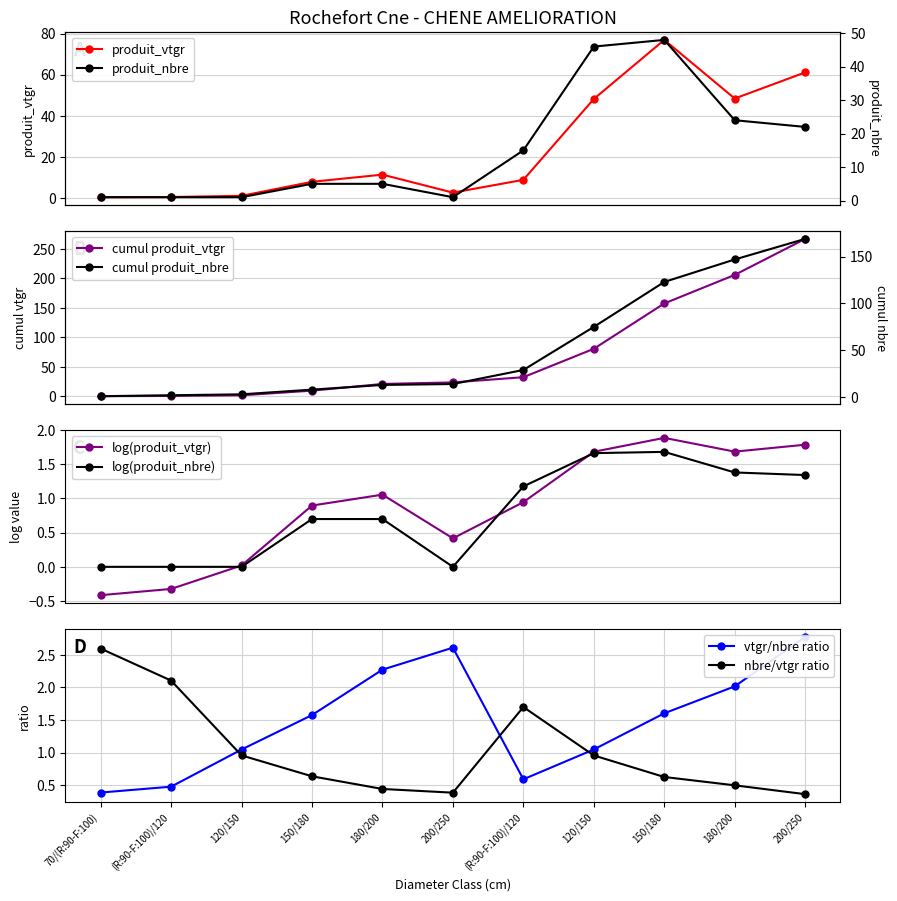

How many data points in produit_vtgr are less than 8?

5